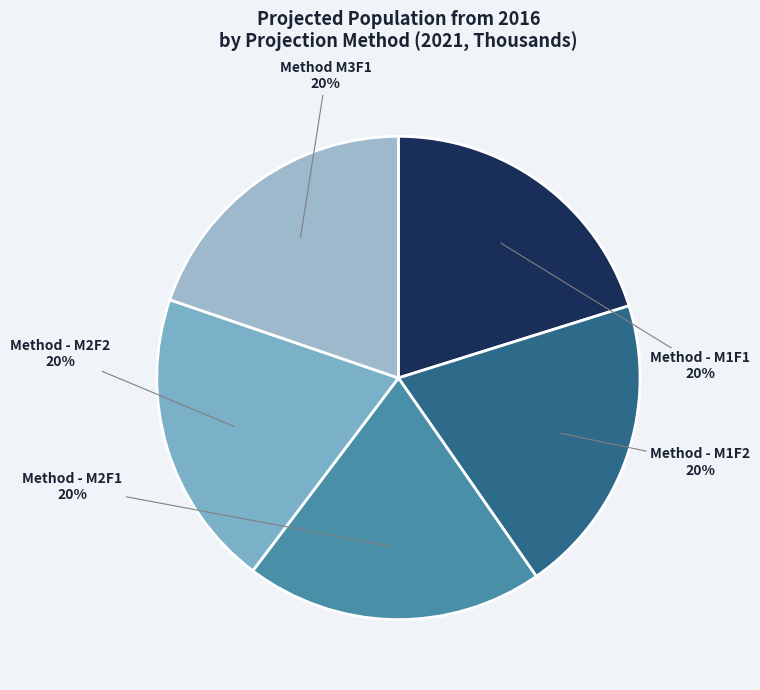

To the nearest percent, what percentage of the pie is Method - M1F1?

20%